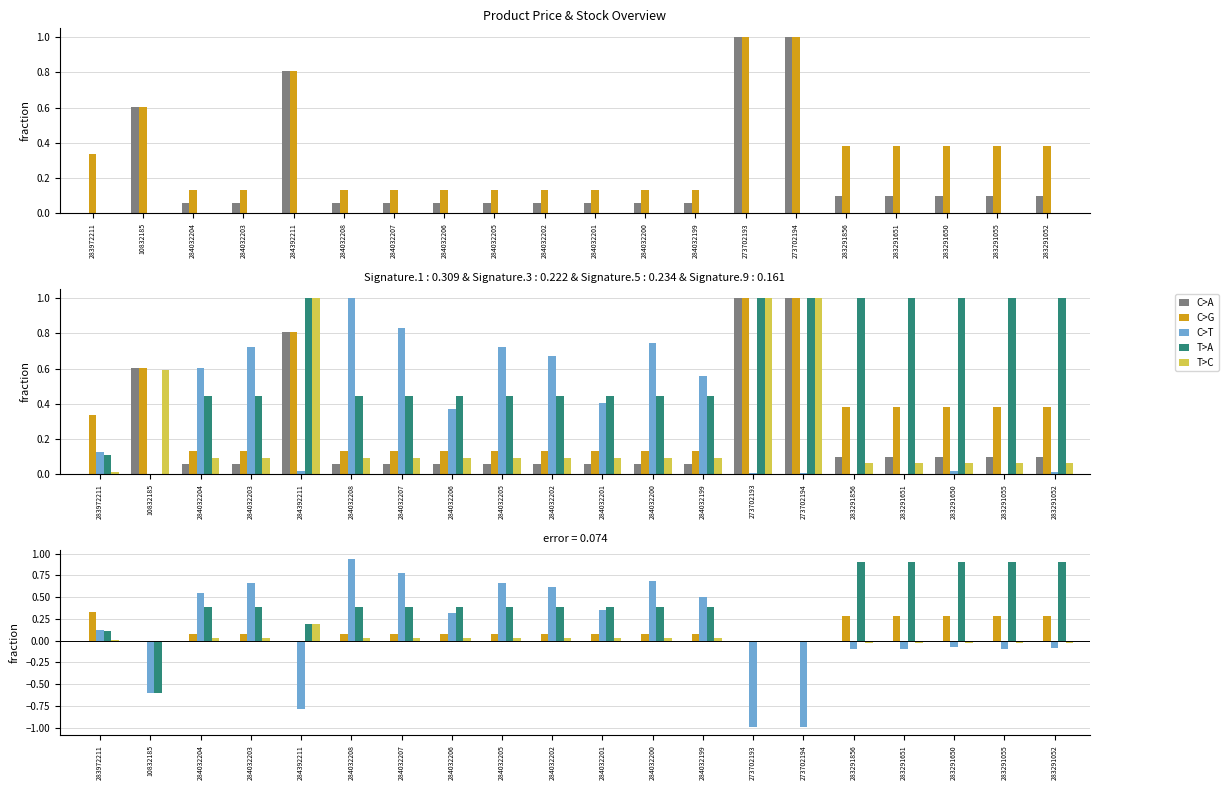

At how many categories does at least one series exceed 0?

17